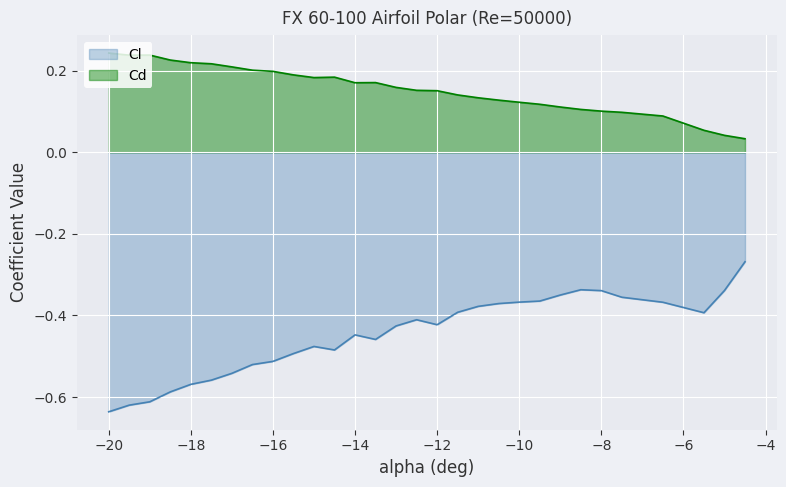

Which series has the widest spread of values?

Cl